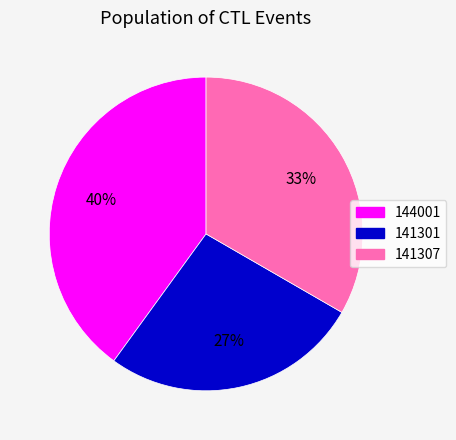

To the nearest percent, what is the combined percentage of 141307 and 141301?

60%